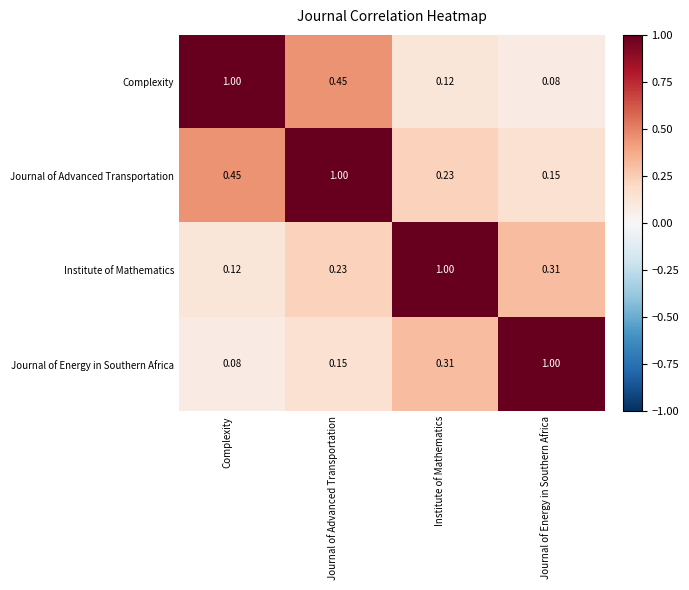

At how many categories does at least one series exceed 0?

4